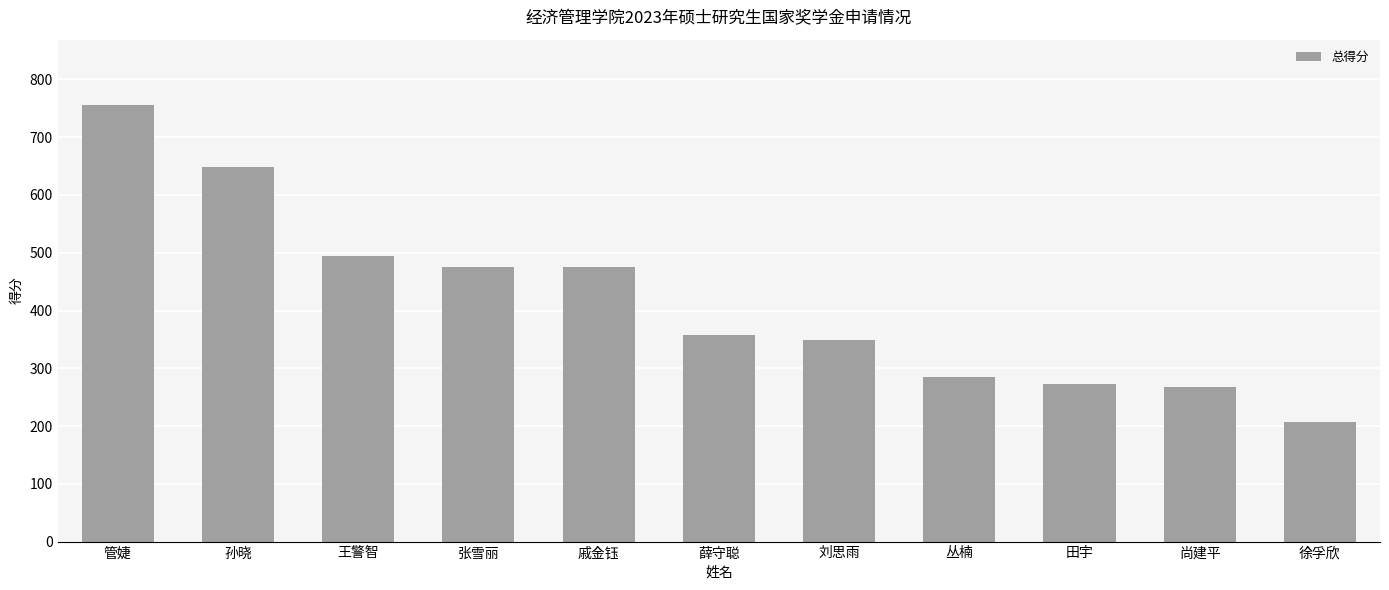

What is the difference between the values at 王警智 and 张雪丽?

18.0